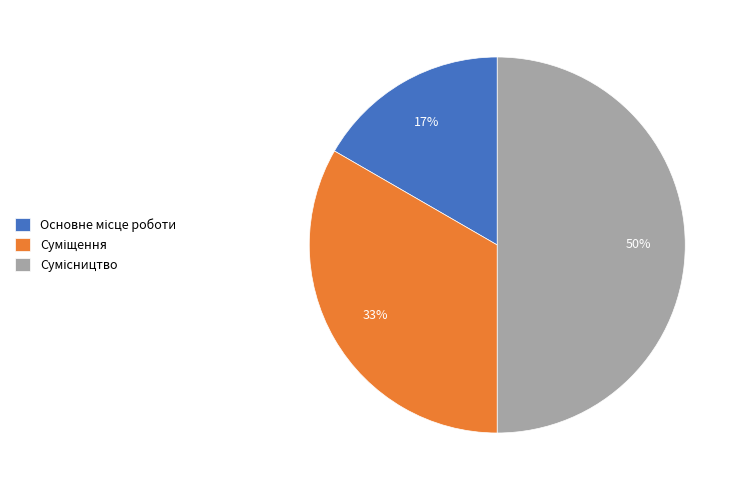

To the nearest percent, what is the average slice percentage?

33%